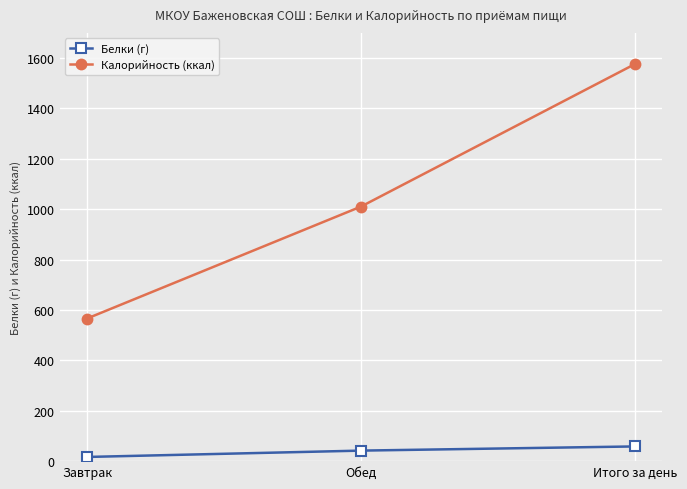

What is the average value of the Белки (г) series?

38.9